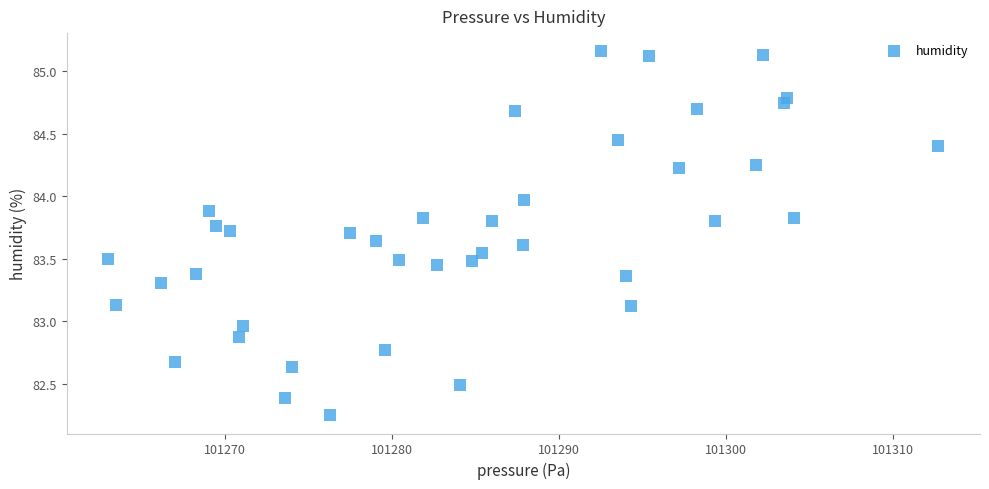

What is the range of X values (max minus min)?

49.7